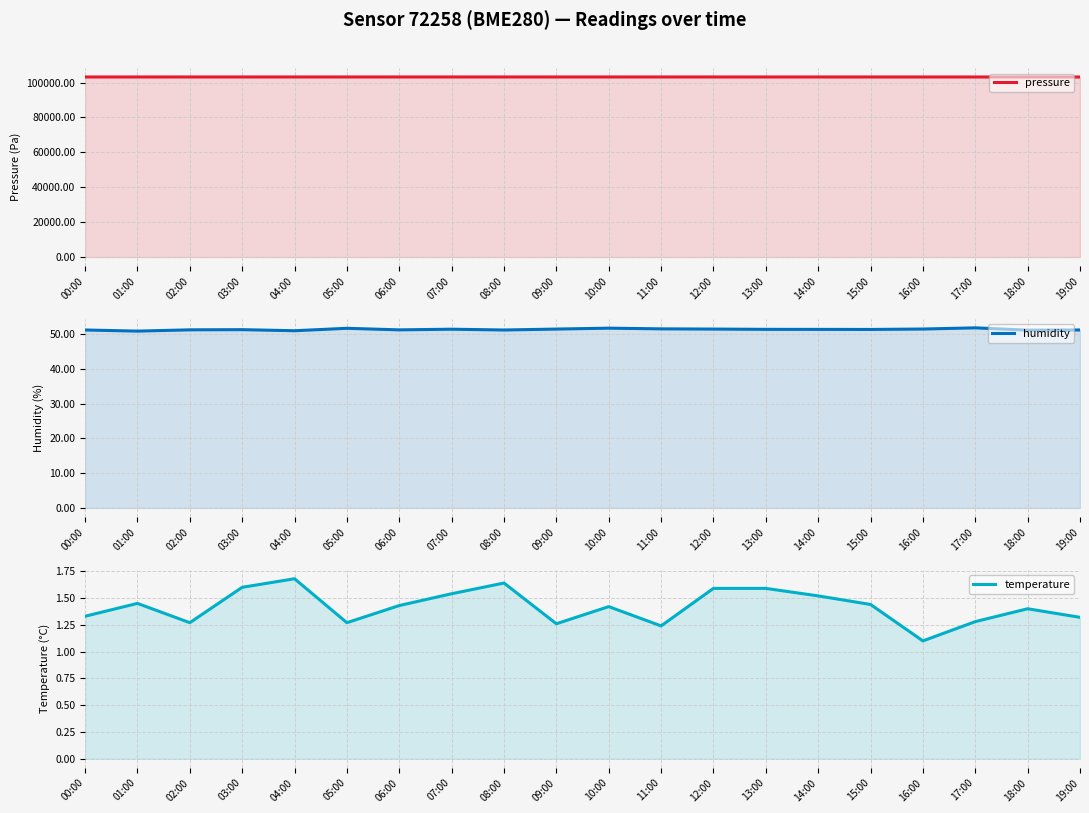

Which series has the largest total across all categories?

pressure